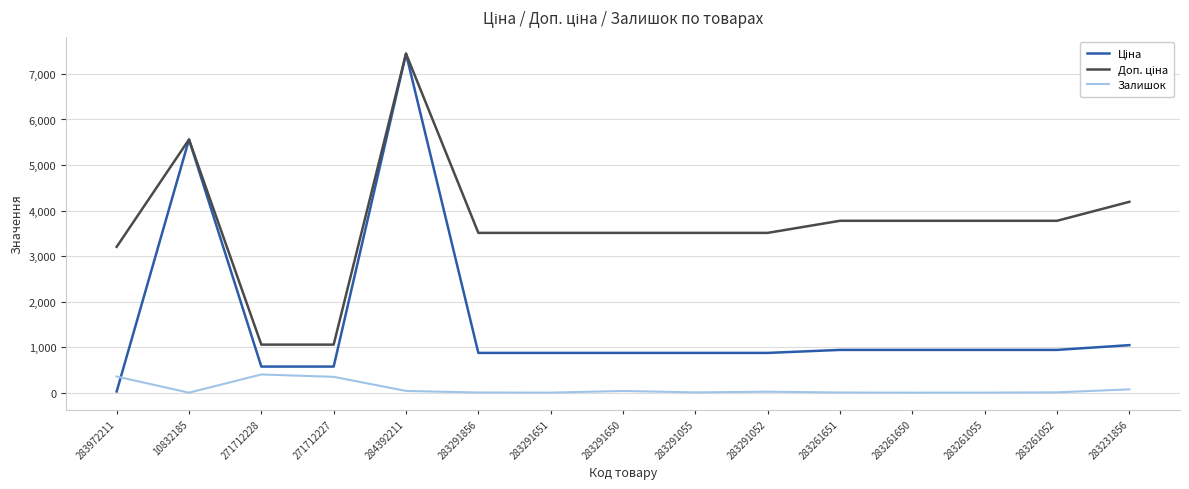

How many lines are shown in the chart?

3